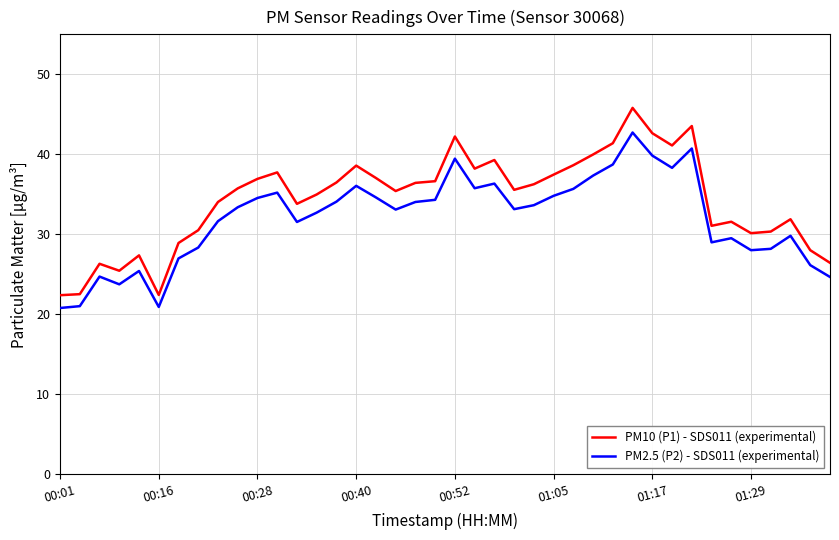

Which series has the largest range (max minus min)?

PM10 (P1) - SDS011 (experimental)